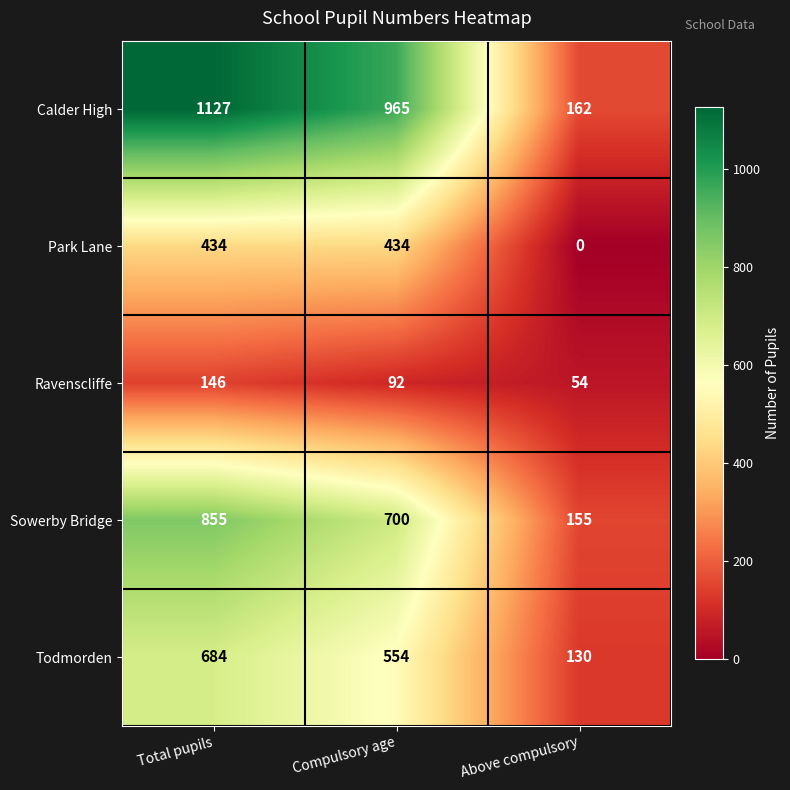

The value of Calder High at Compulsory age is 240. True or false?

False